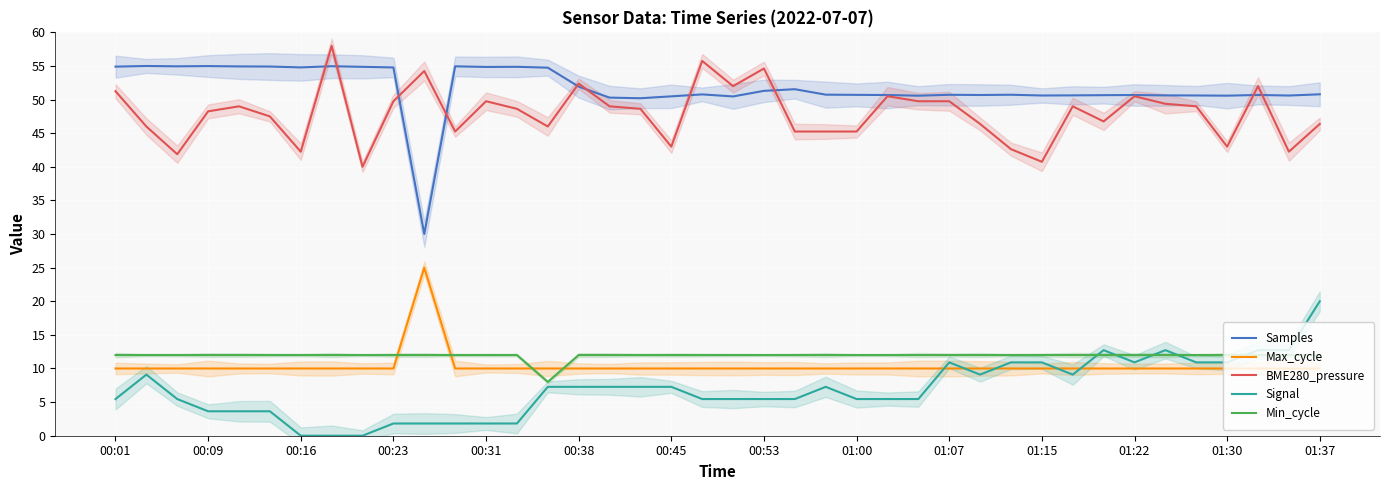

At how many categories does at least one series exceed 40?

40